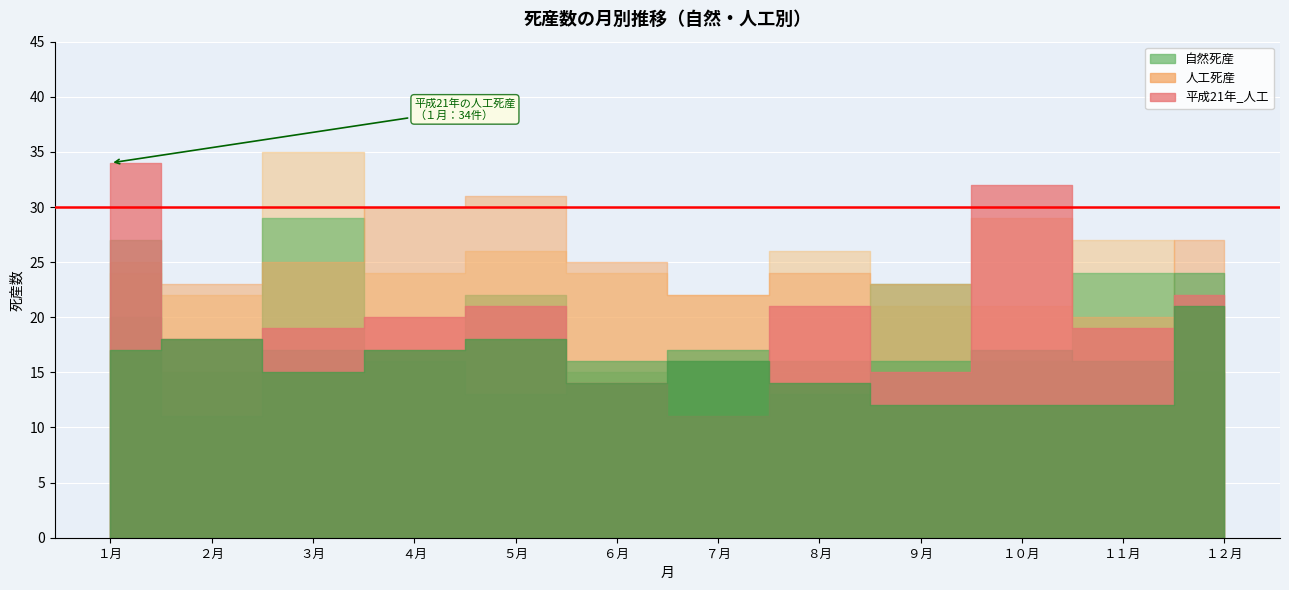

How many lines are shown in the chart?

6